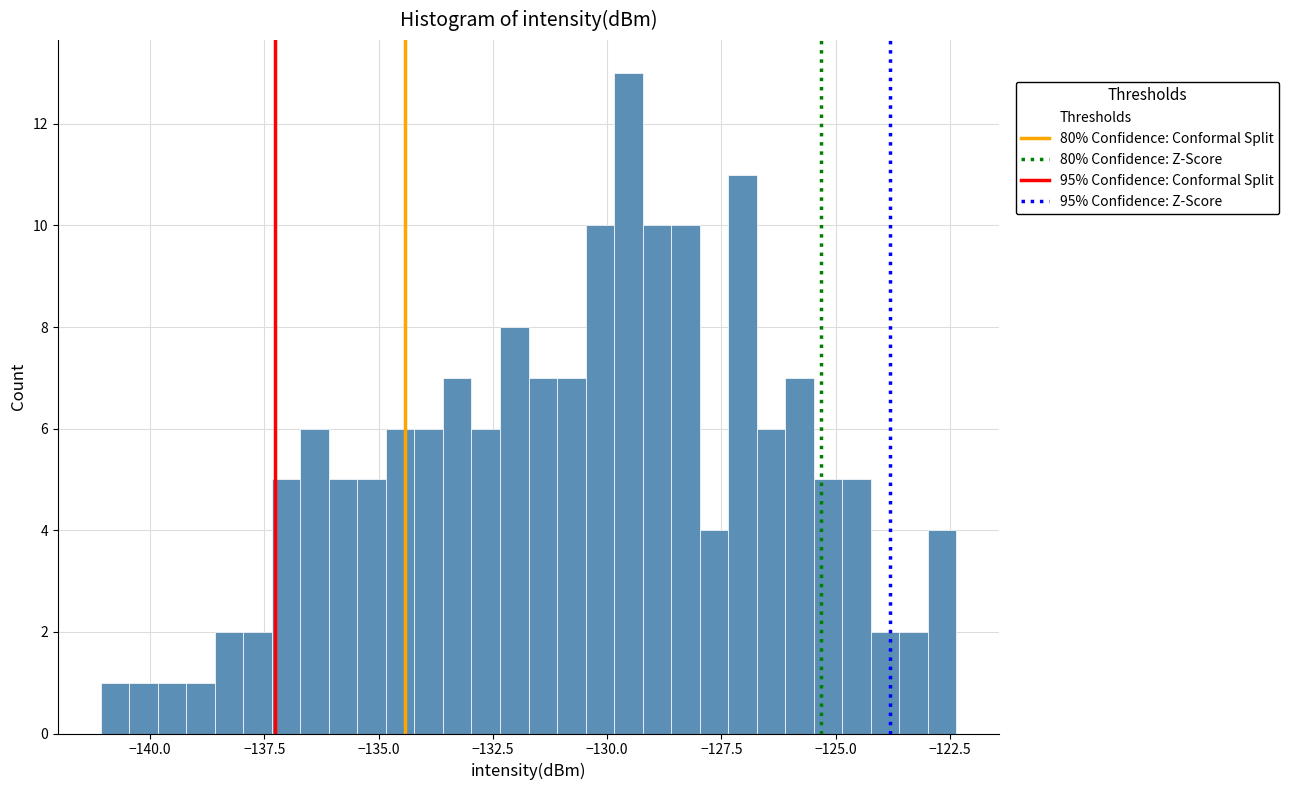

Around what value on the x-axis is the tallest bar? Give the approximate position of its centre, as read against the axis.

-129.5